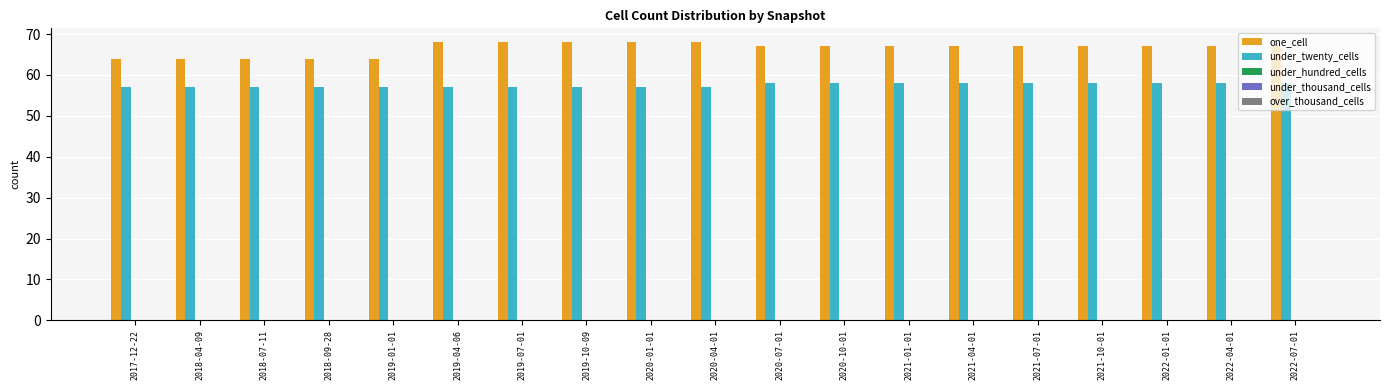

Count the one_cell values in the range 64 to 68.

19